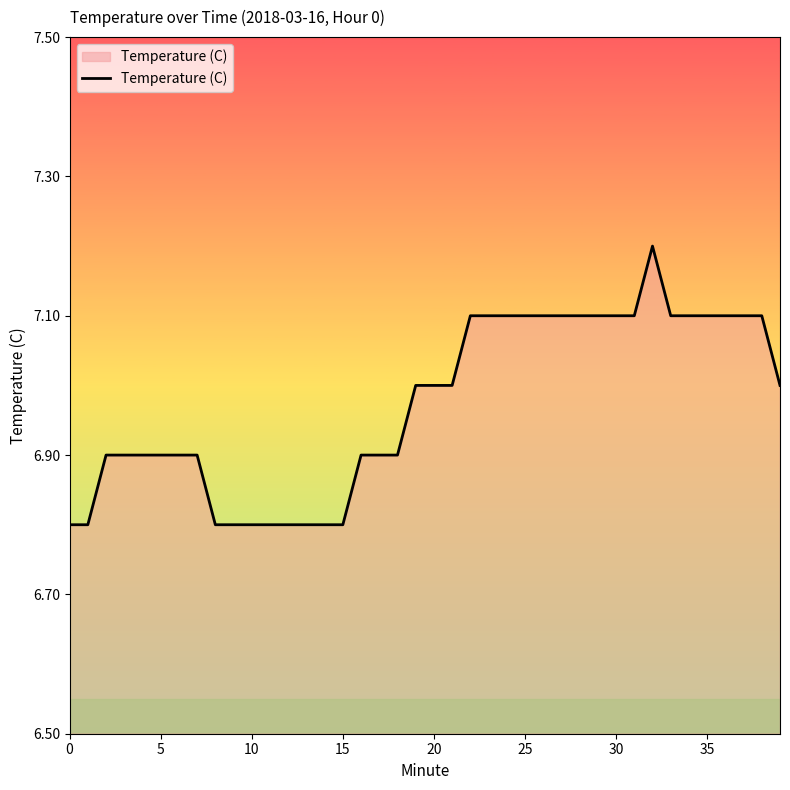

What is the smallest value displayed?

6.8